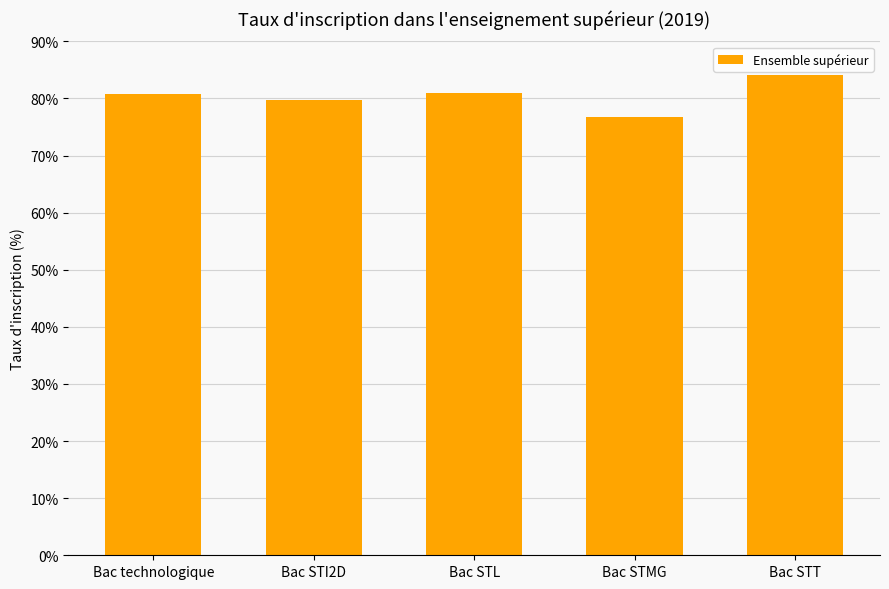

What position from the right is Bac STL?

3